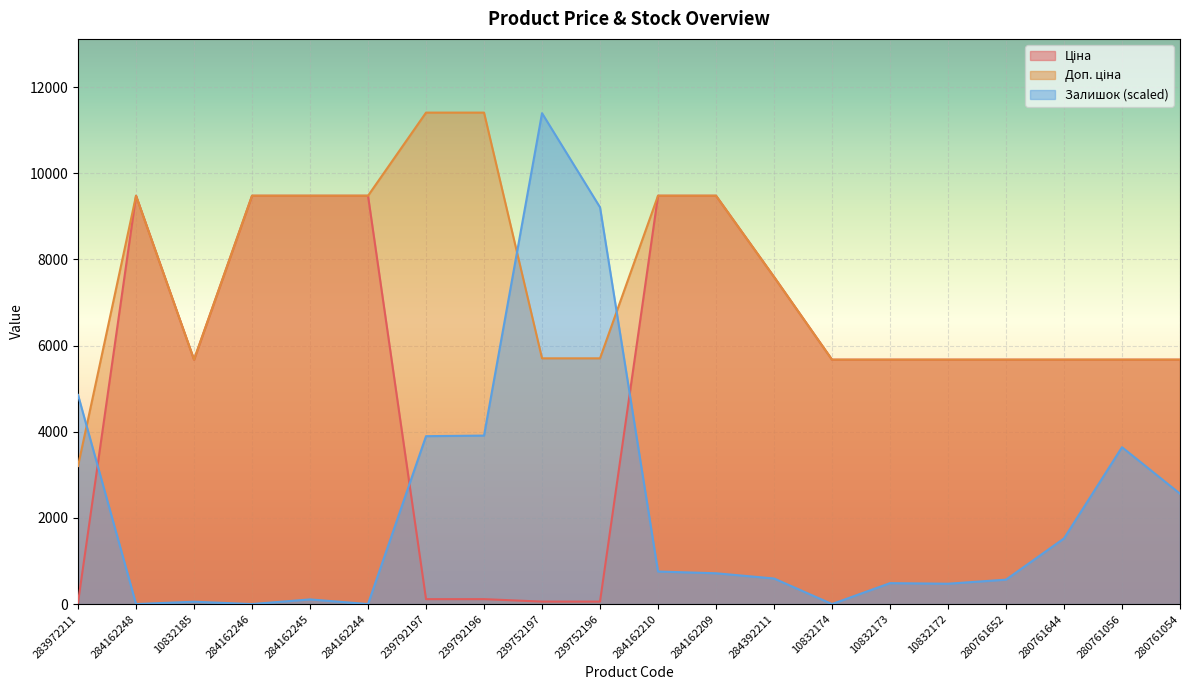

Between 239752197 and 280761644, which is larger?

280761644